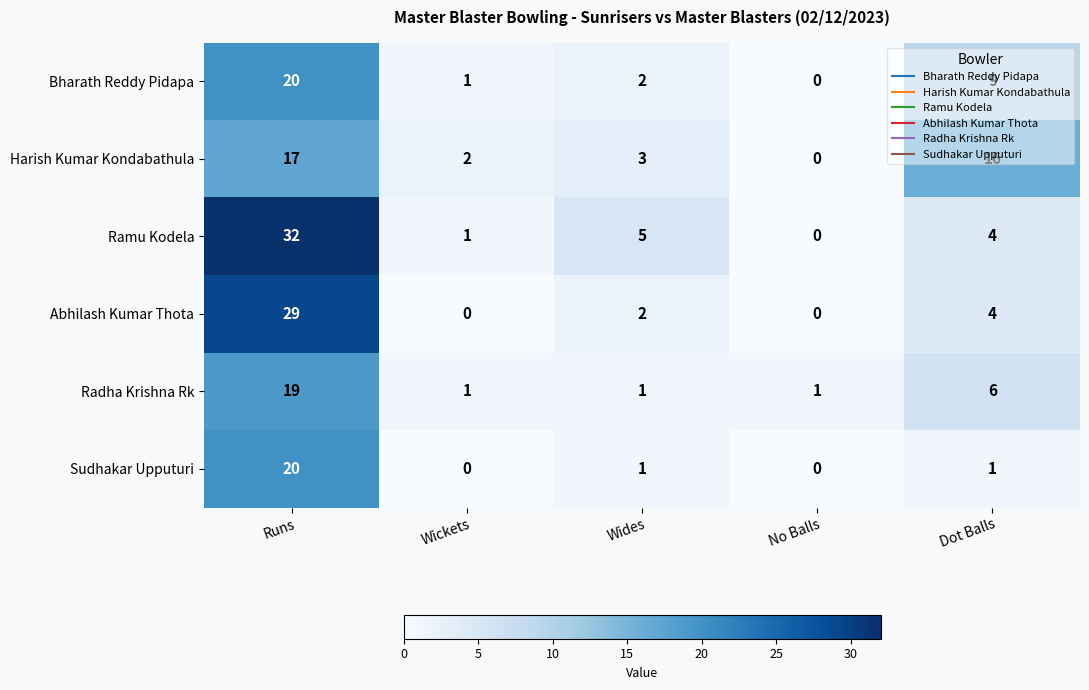

At which category is the sum across all series the highest?

Runs